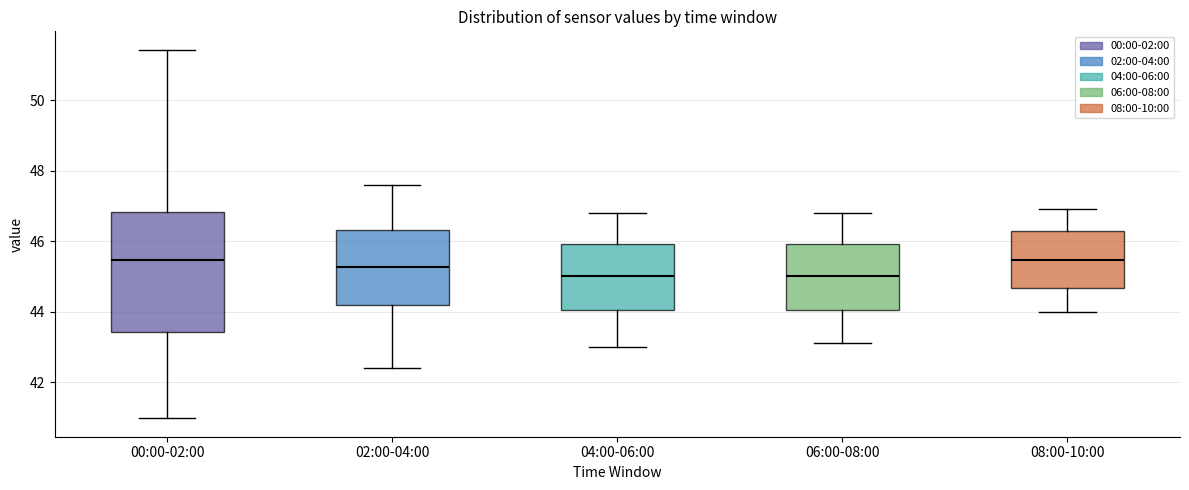

Reading left to right, transcribe this box plot: for each box, give where its median line is, the range the box spans, and where its two whiskers end, as read against the y-axis. The values are not printed on the chart, so give them approximately, as read against the axis.

00:00-02:00: median 45.4, box 43.4 to 46.8, whiskers 41.0 to 51.4
02:00-04:00: median 45.2, box 44.2 to 46.4, whiskers 42.4 to 47.6
04:00-06:00: median 45.0, box 44.0 to 46.0, whiskers 43.0 to 46.8
06:00-08:00: median 45.0, box 44.0 to 46.0, whiskers 43.2 to 46.8
08:00-10:00: median 45.4, box 44.6 to 46.4, whiskers 44.0 to 47.0